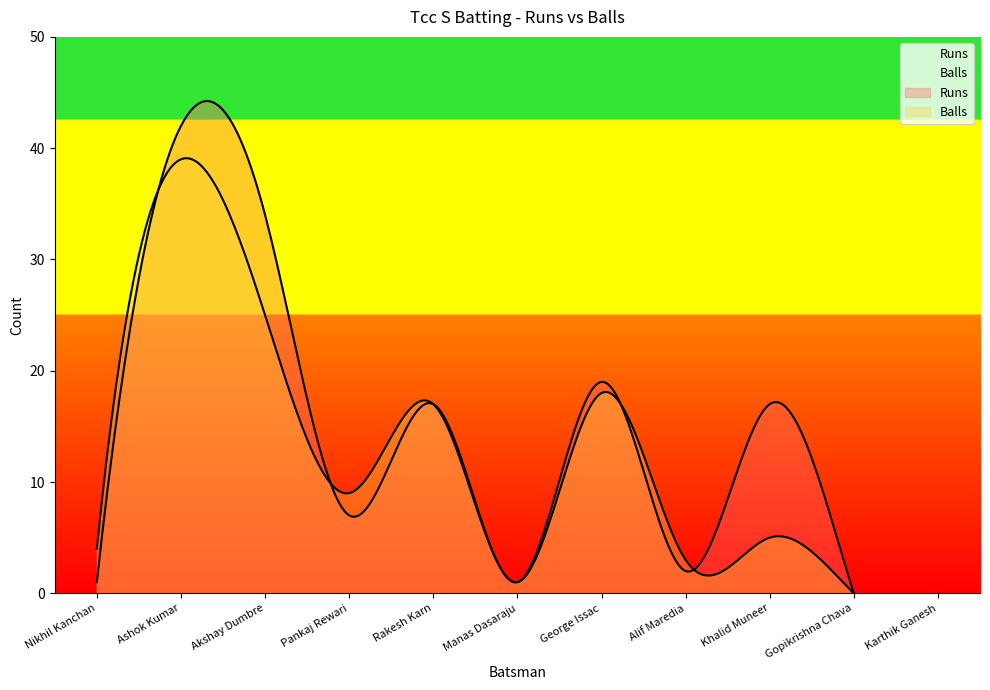

What is the value of the Runs point at the 7th from the left?

19